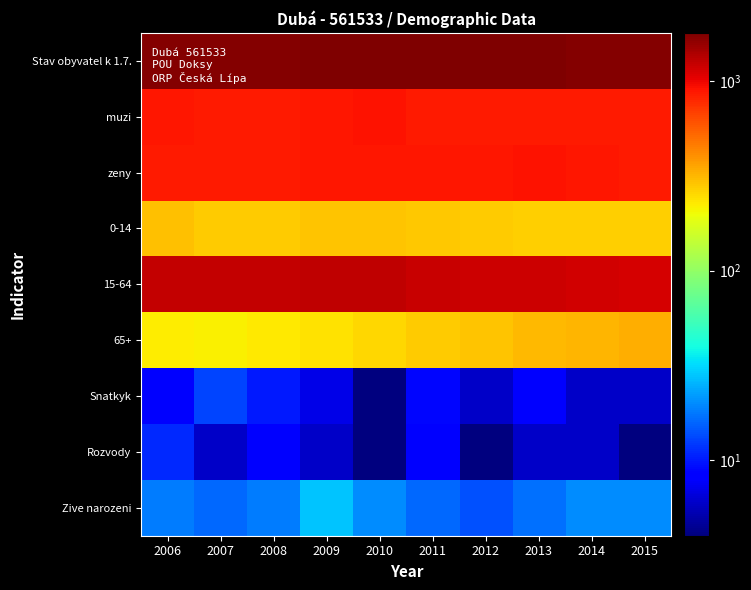

Which has a higher value, 2010 or 2009?

2010